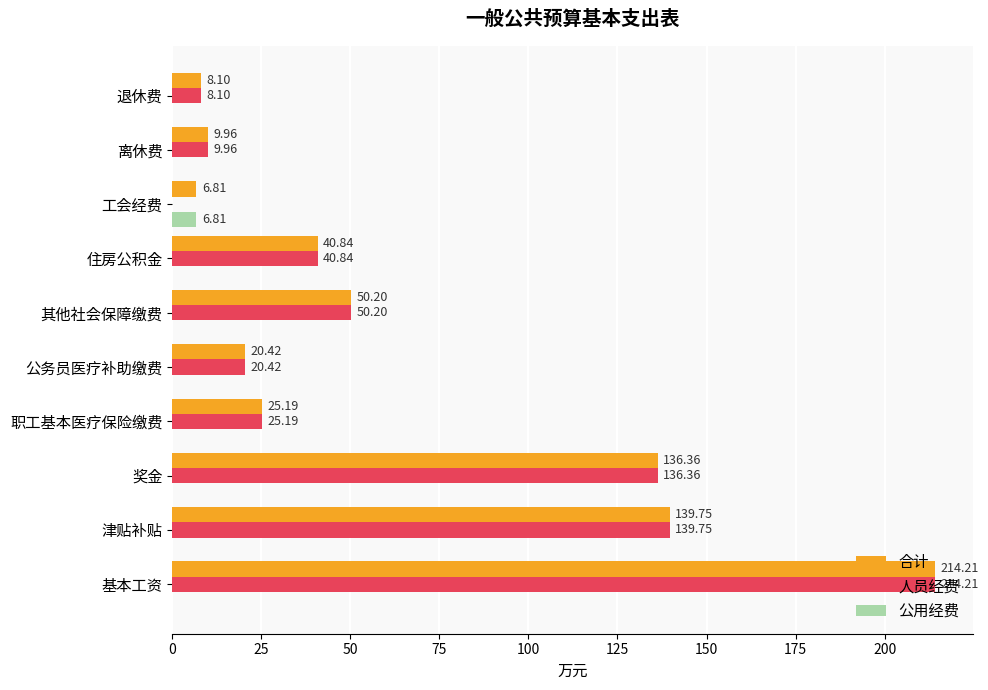

What is the sum of the 合计 values at 离休费 and 基本工资?

224.2